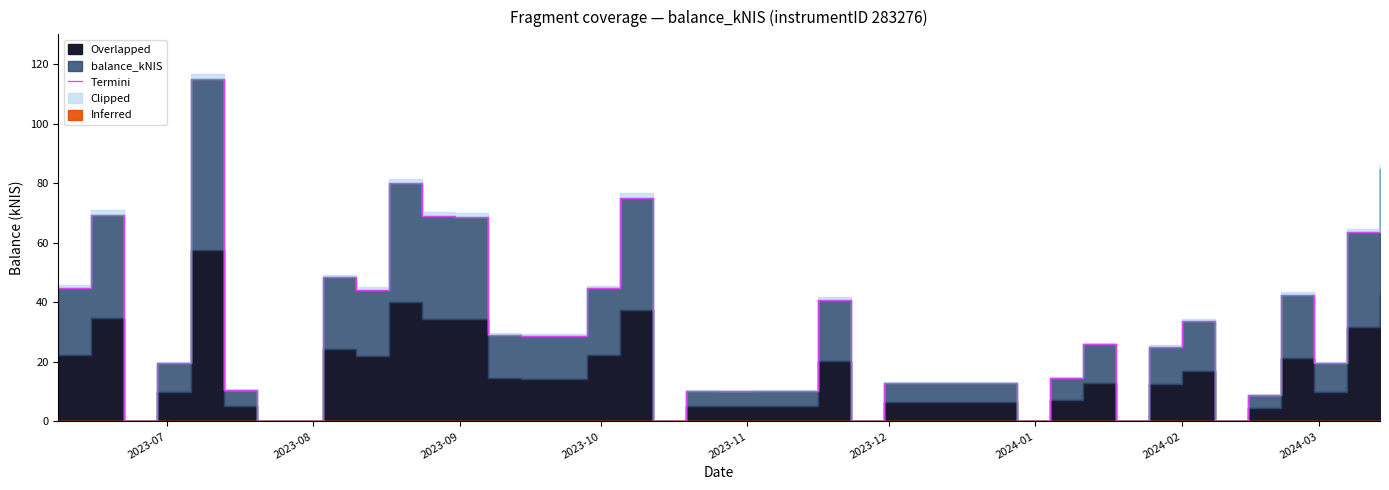

How many data points are less than 25?

20